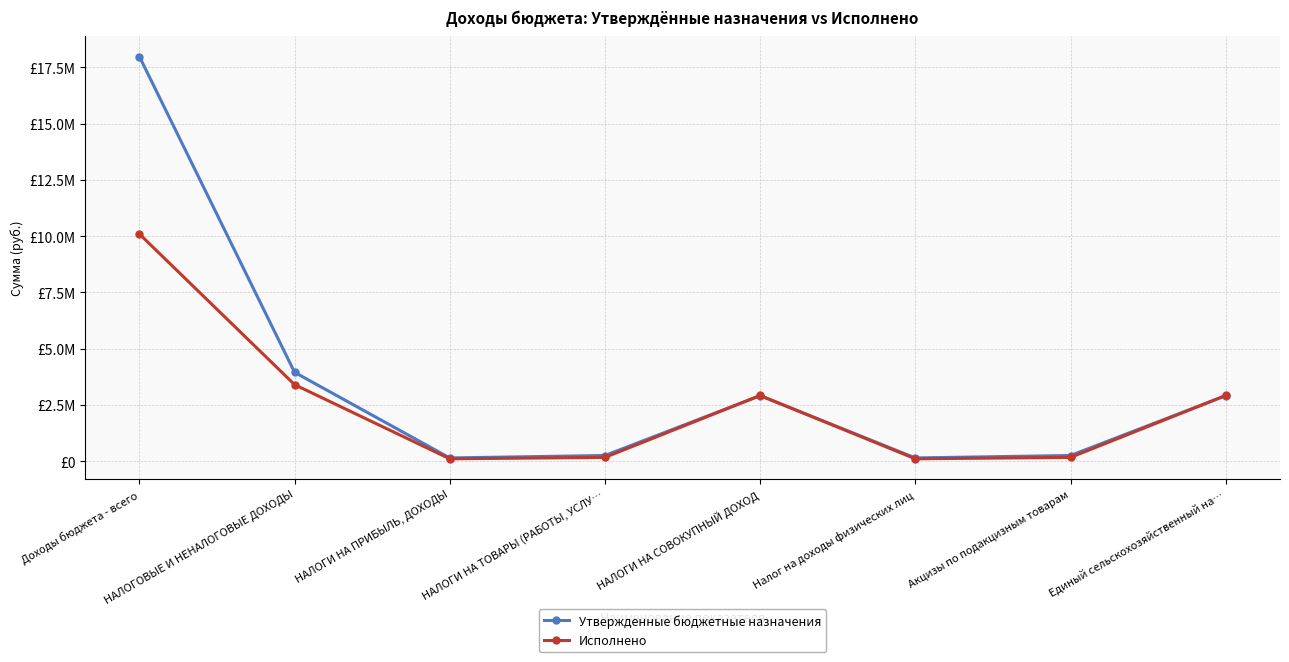

Does the chart display data point markers on the line(s)?

Yes